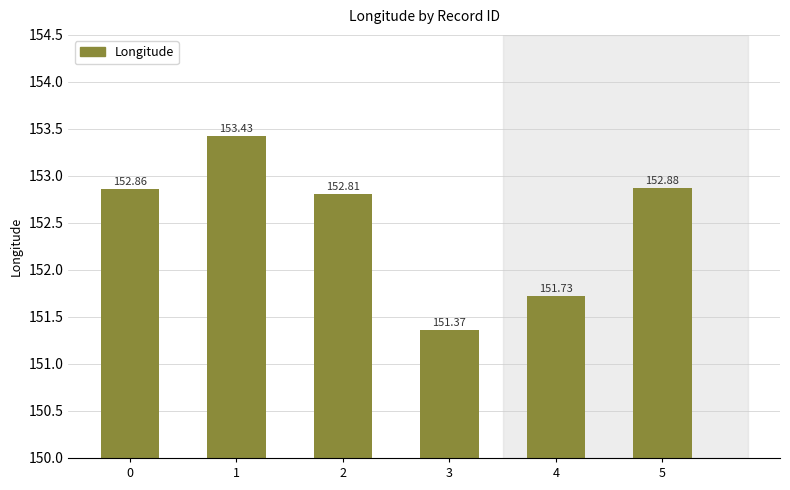

What is the difference between the values at 3 and 0?

1.5